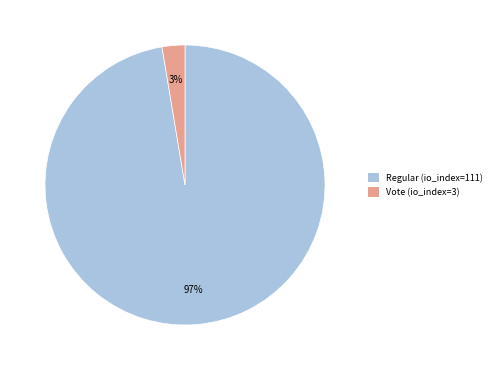

To the nearest percent, what is the combined percentage of Regular (io_index=111) and Vote (io_index=3)?

100%